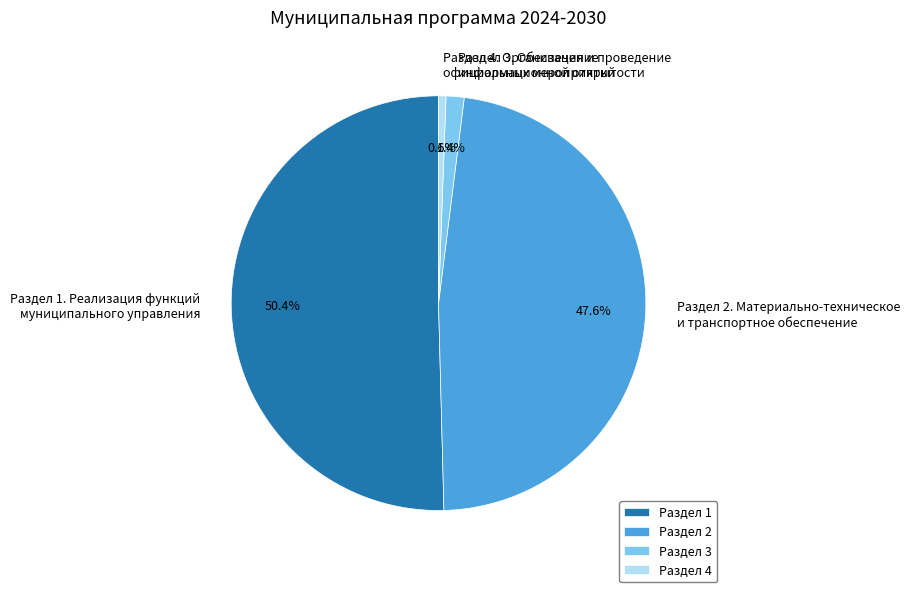

To the nearest percent, what is the difference between the Раздел 4 and Раздел 1 slice percentages?

50%